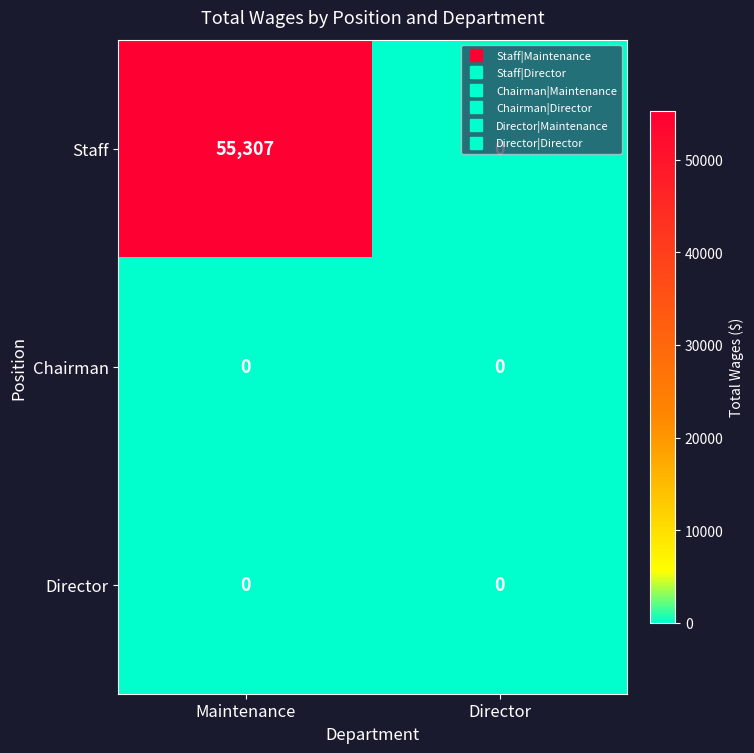

What is the difference between the maximum and minimum values in the Staff series?

55307